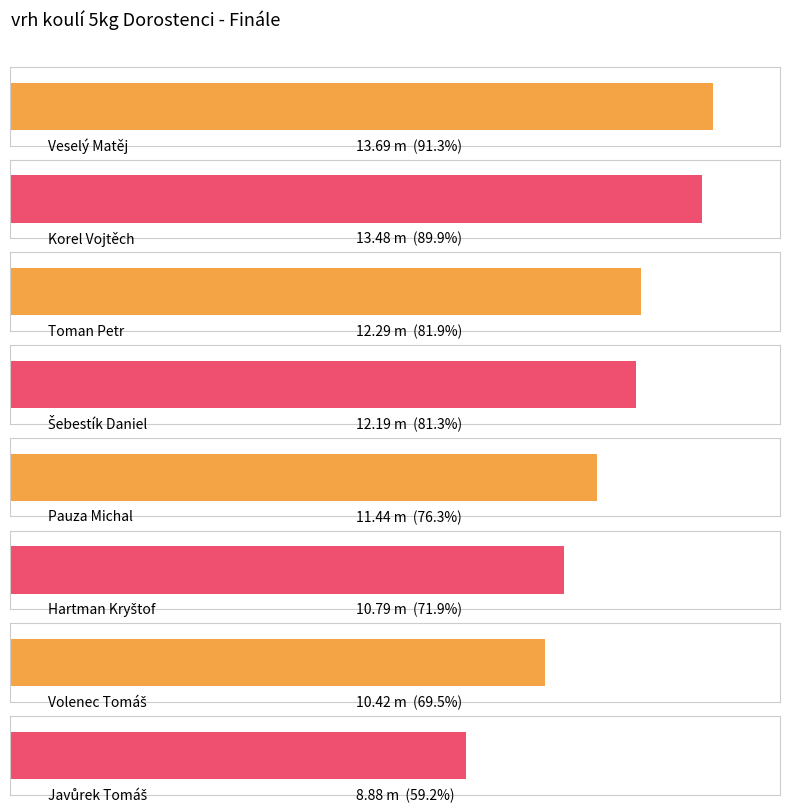

Count the number of categories in the chart.

8